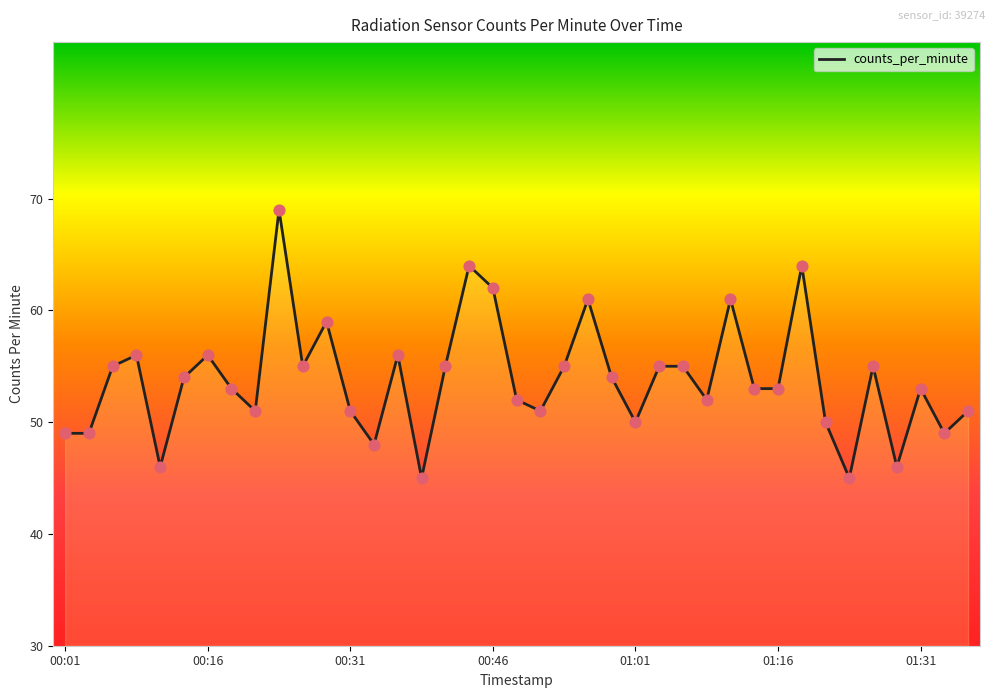

What is the difference between the maximum and minimum values?

24